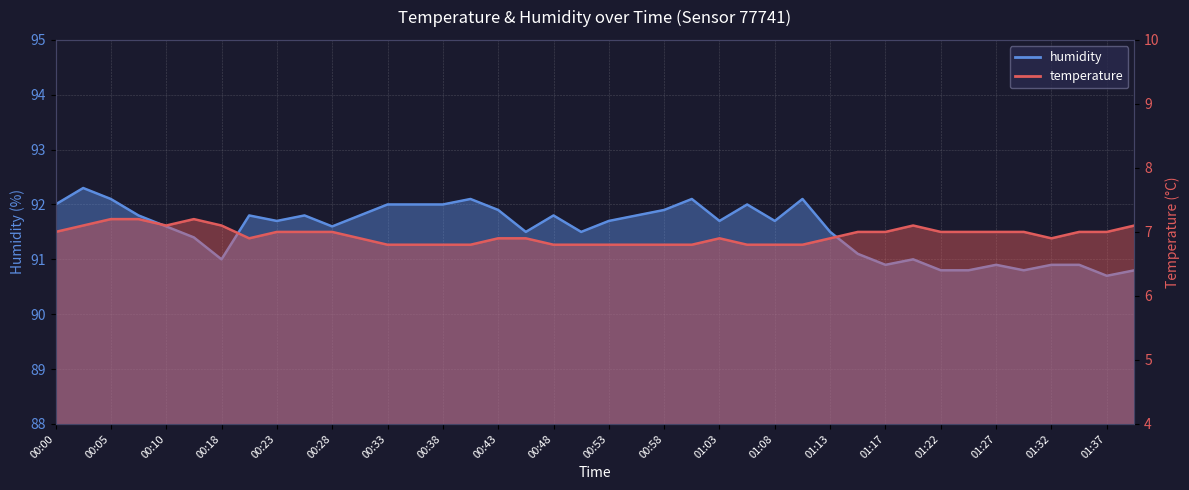

Reading left to right, transcribe all the data shown in this chart.

temperature: 00:00=7.0	00:02=7.1	00:05=7.2	00:07=7.2	00:10=7.1	00:13=7.2	00:18=7.1	00:20=6.9	00:23=7.0	00:25=7.0	00:28=7.0	00:30=6.9	00:33=6.8	00:35=6.8	00:38=6.8	00:40=6.8	00:43=6.9	00:46=6.9	00:48=6.8	00:51=6.8	00:53=6.8	00:55=6.8	00:58=6.8	01:00=6.8	01:03=6.9	01:05=6.8	01:08=6.8	01:10=6.8	01:13=6.9	01:15=7.0	01:17=7.0	01:20=7.1	01:22=7.0	01:25=7.0	01:27=7.0	01:30=7.0	01:32=6.9	01:34=7.0	01:37=7.0	01:39=7.1
humidity: 00:00=92.0	00:02=92.3	00:05=92.1	00:07=91.8	00:10=91.6	00:13=91.4	00:18=91.0	00:20=91.8	00:23=91.7	00:25=91.8	00:28=91.6	00:30=91.8	00:33=92.0	00:35=92.0	00:38=92.0	00:40=92.1	00:43=91.9	00:46=91.5	00:48=91.8	00:51=91.5	00:53=91.7	00:55=91.8	00:58=91.9	01:00=92.1	01:03=91.7	01:05=92.0	01:08=91.7	01:10=92.1	01:13=91.5	01:15=91.1	01:17=90.9	01:20=91.0	01:22=90.8	01:25=90.8	01:27=90.9	01:30=90.8	01:32=90.9	01:34=90.9	01:37=90.7	01:39=90.8